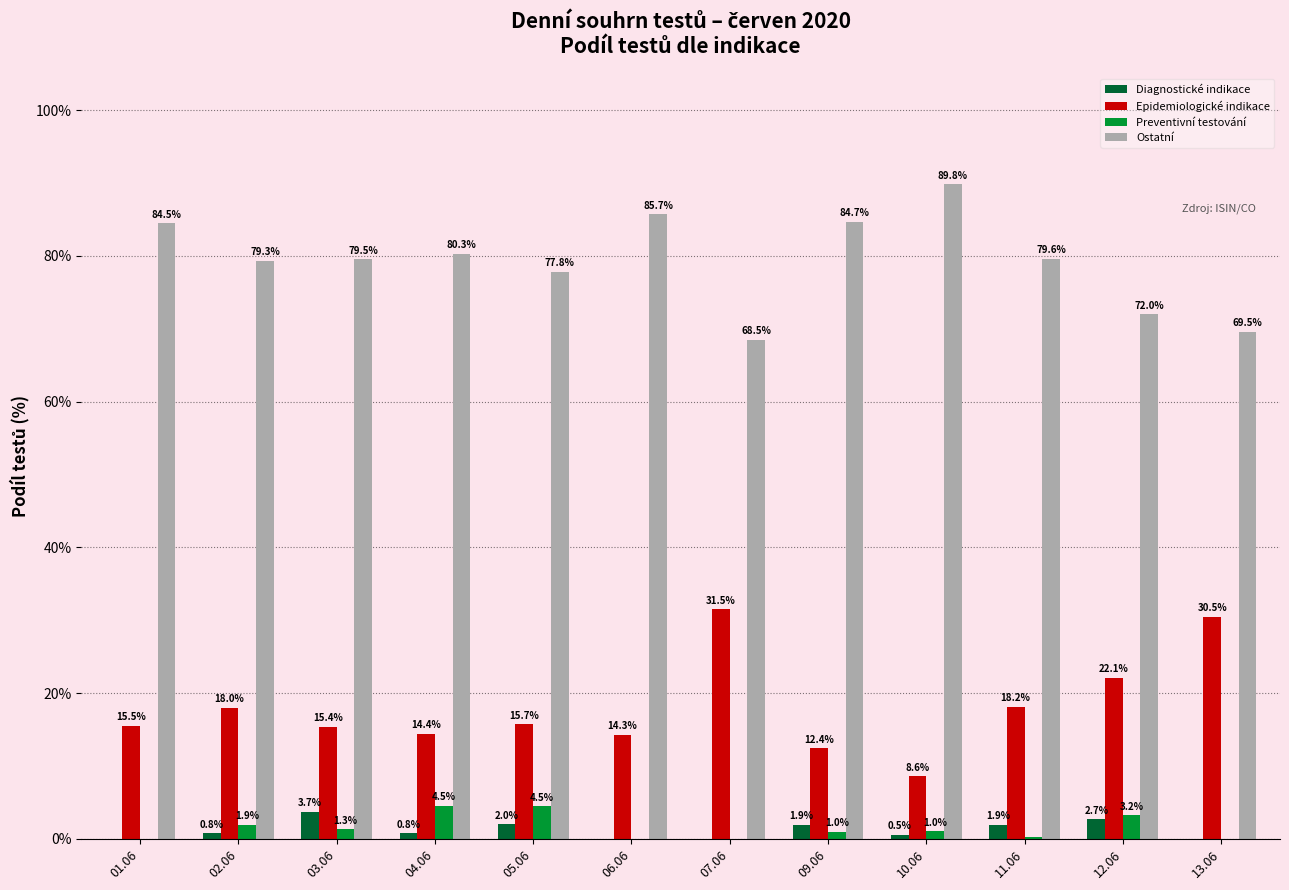

What is the total value across all series at 03.06?

100.0